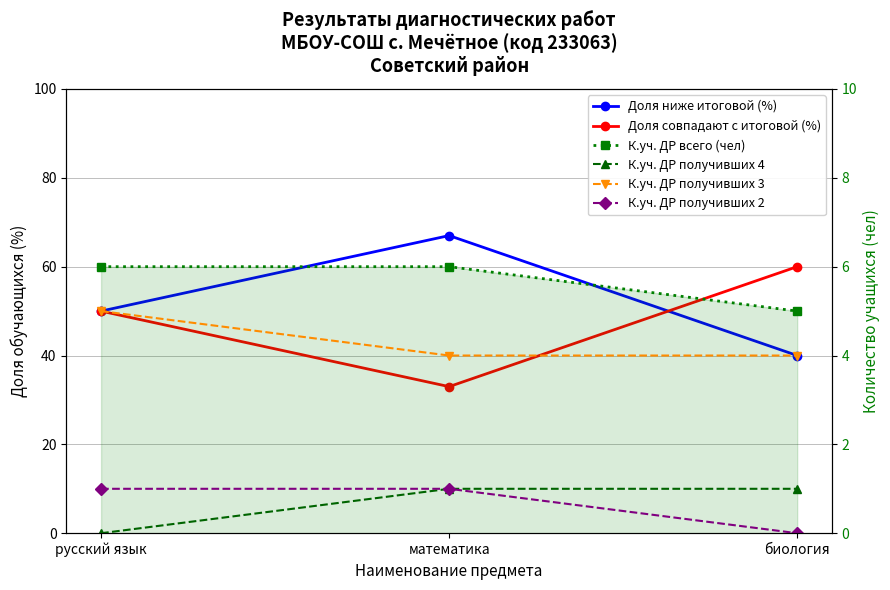

How many lines are shown in the chart?

6